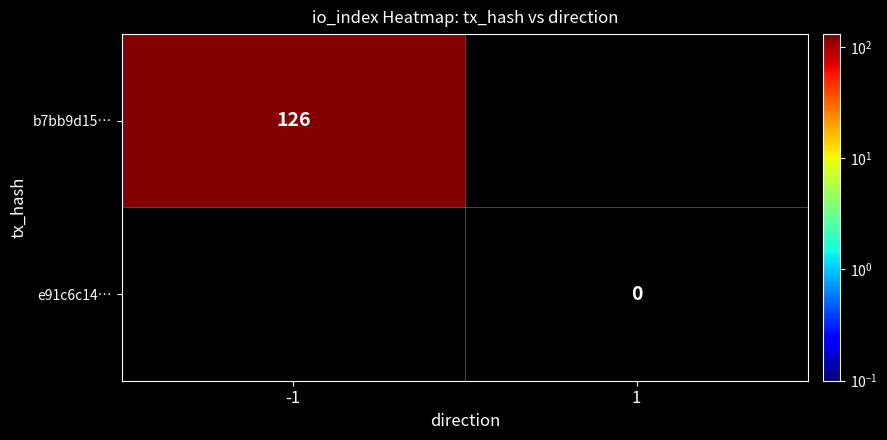

Is the value of e91c6c14… at 1 greater than the value of b7bb9d15… at -1?

No